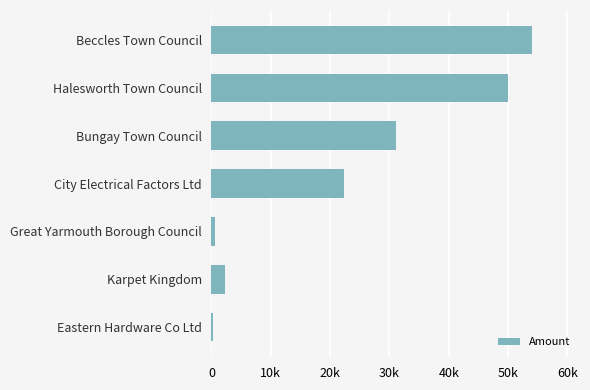

Where is the data nearest to the value 27146?

Bungay Town Council